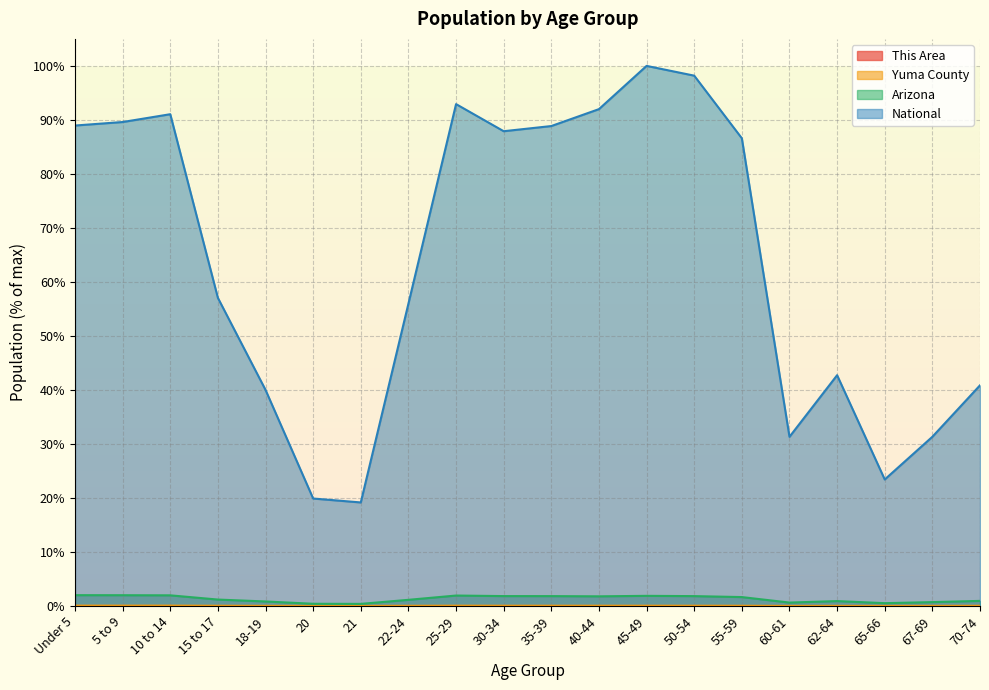

Does the chart have visible grid lines?

Yes